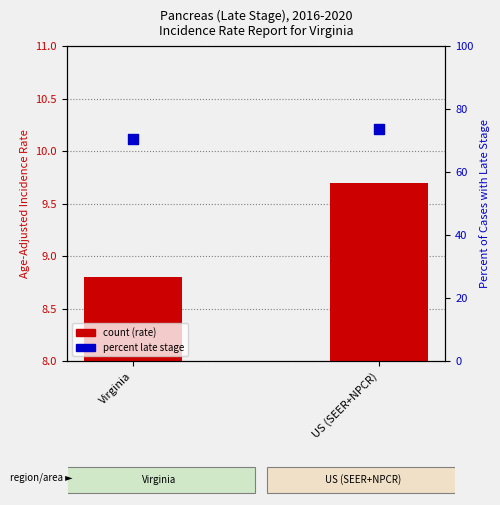

Which series has the widest spread of Y values?

Percent of Cases with Late Stage